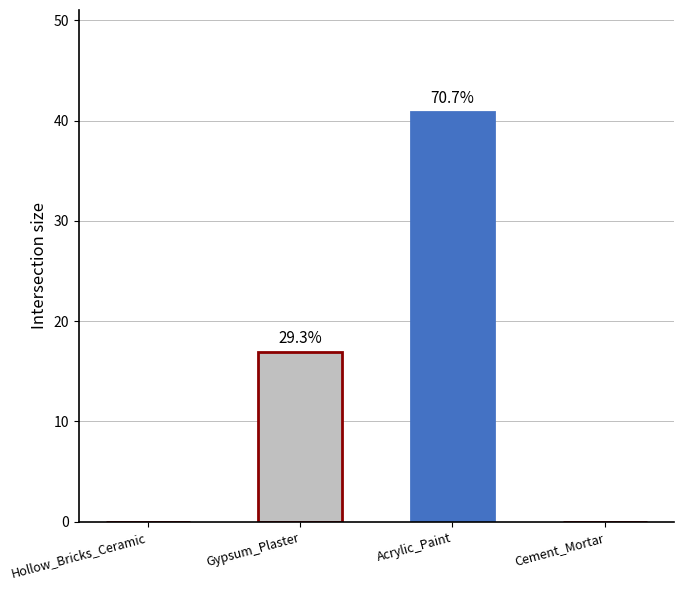

Reading left to right, transcribe all the data shown in this chart.

Hollow_Bricks_Ceramic=0.0	Gypsum_Plaster=16.9	Acrylic_Paint=40.9	Cement_Mortar=0.0